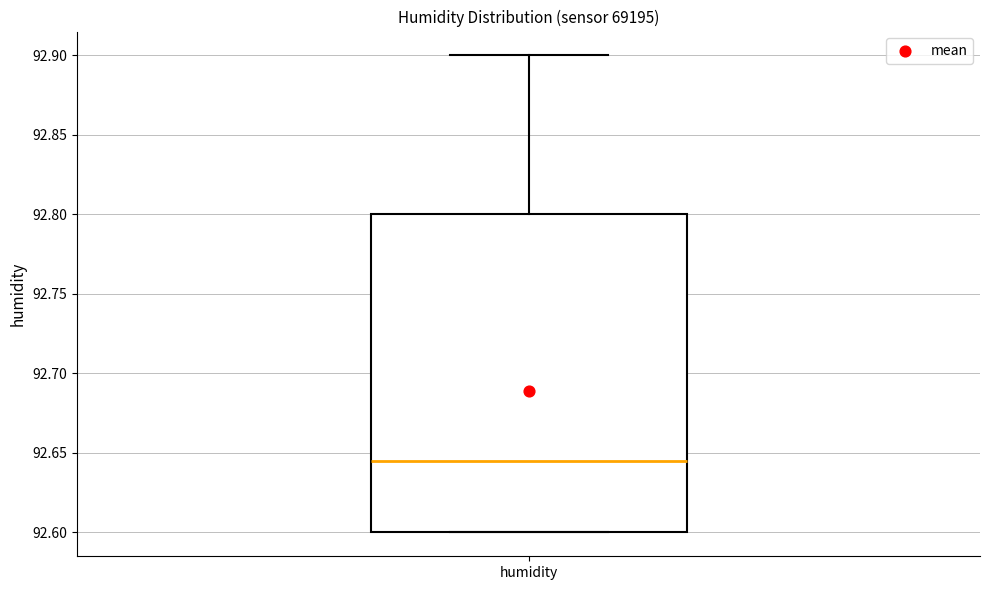

Transcribe this box plot: give where the median line is, the range the box spans, and where the two whiskers end, as read against the y-axis. The values are not printed on the chart, so give them approximately, as read against the axis.

median 92.645, box 92.600 to 92.800, whiskers 92.600 to 92.900